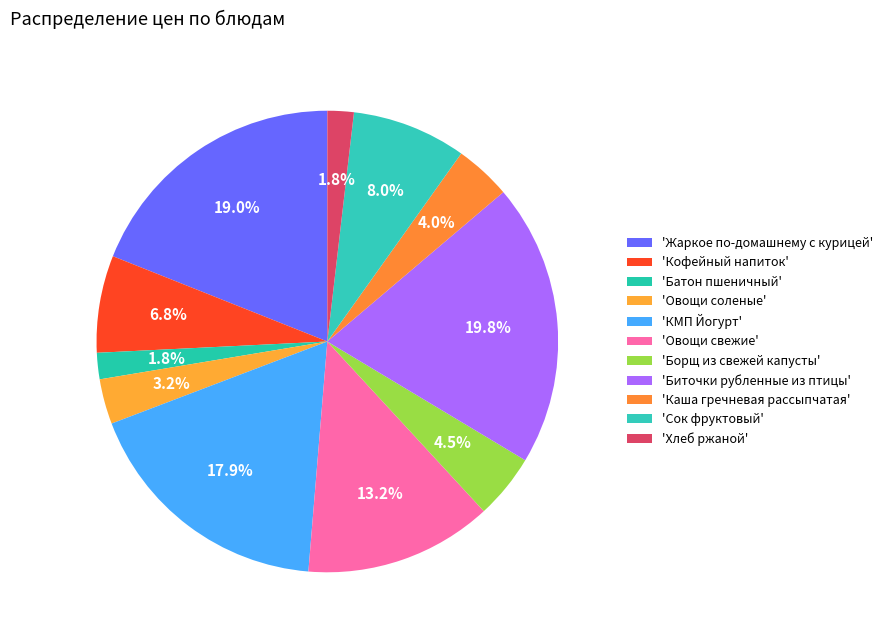

How many slices are in this pie chart?

11